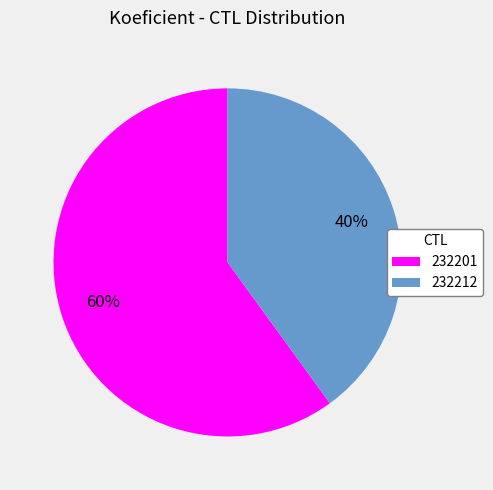

Rank the categories by value from lowest to highest.

232212, 232201